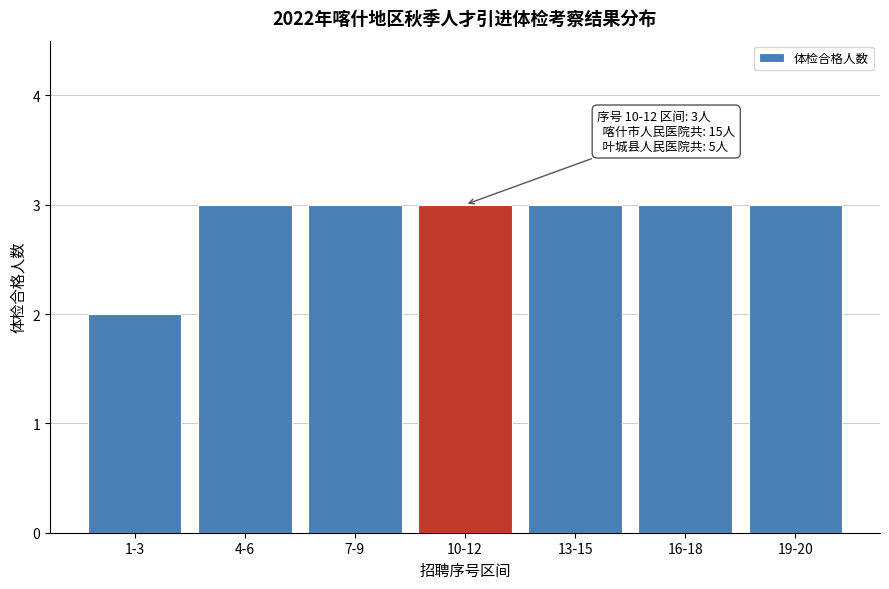

Reading left to right, transcribe all the data shown in this chart.

2	3	3	3	3	3	3